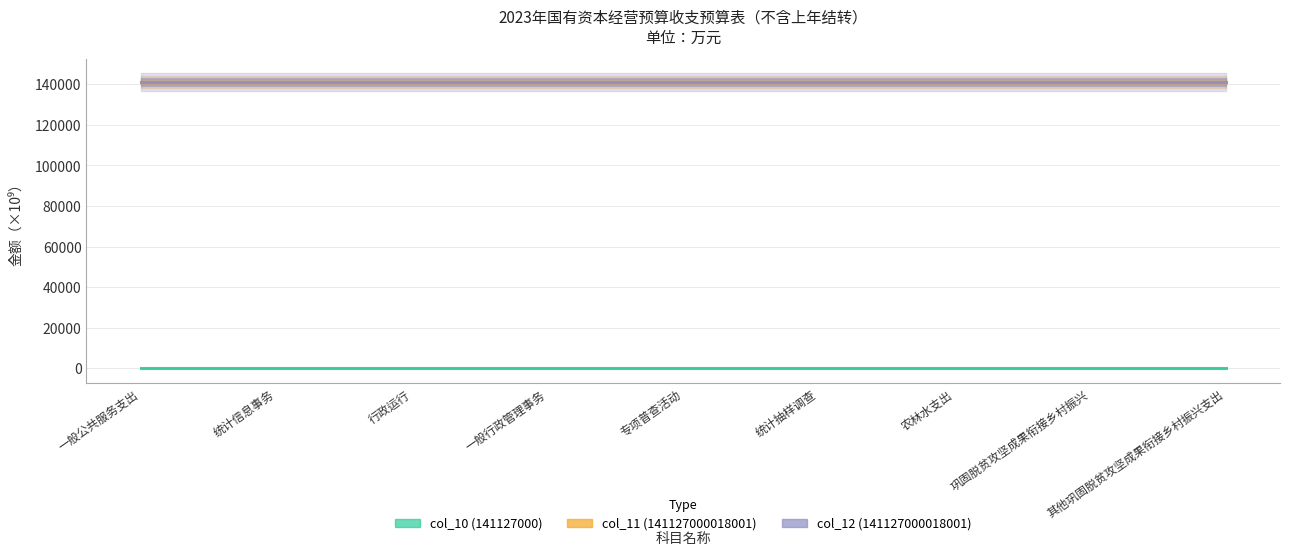

Where is col_12 (141127000018001) nearest to the value 141127?

一般公共服务支出